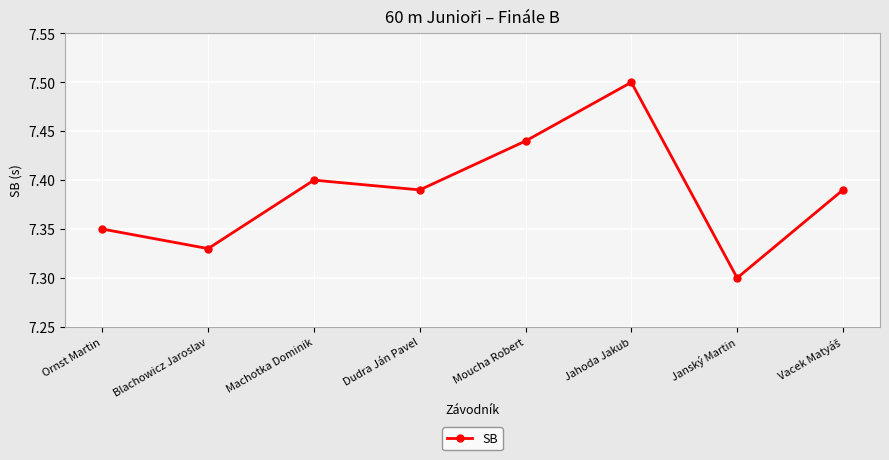

What is the sum of all values?

59.1